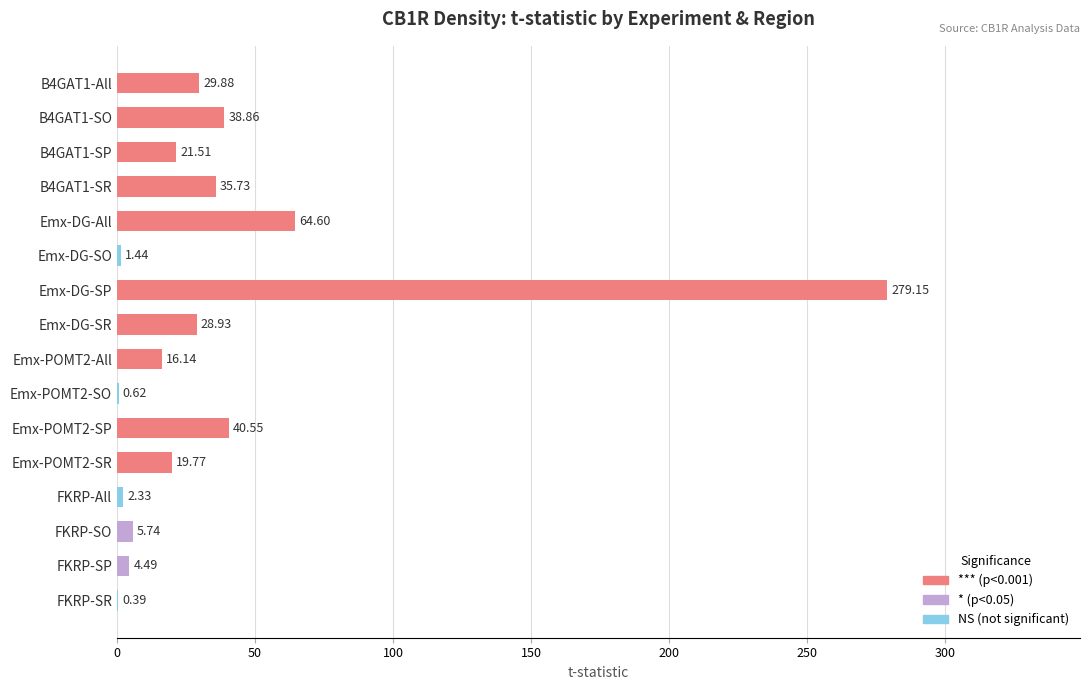

What is the greatest value displayed?

279.1